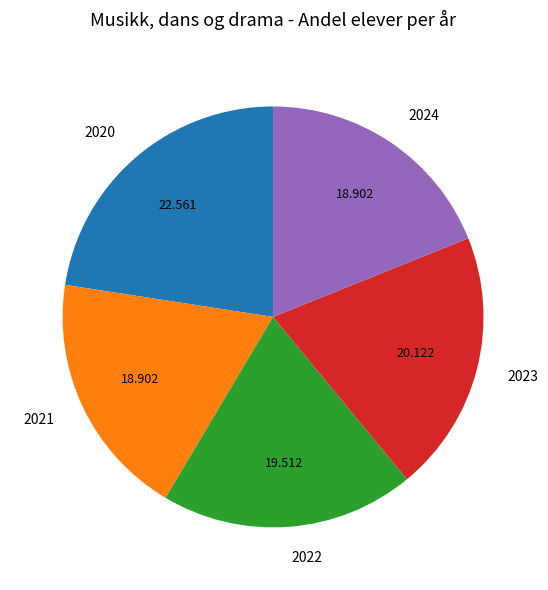

Does any single category account for the majority?

No